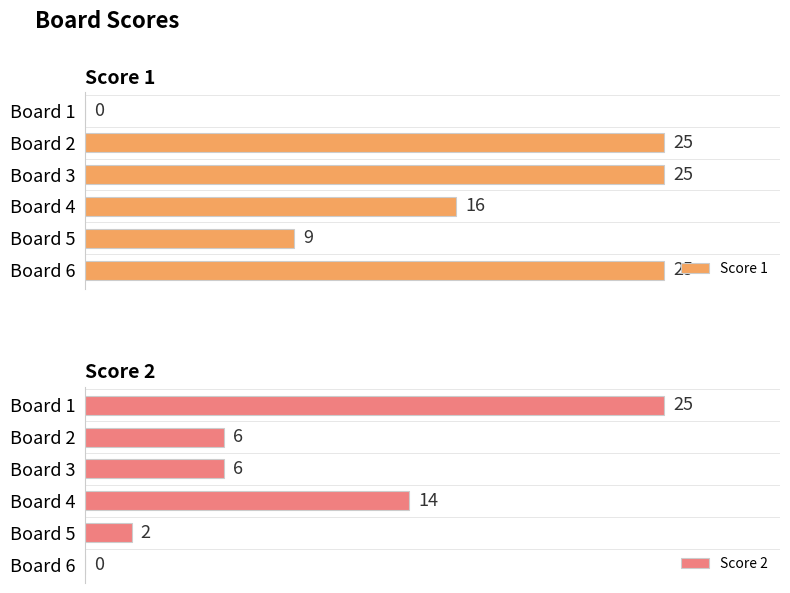

Reading left to right, extract all data points from this chart.

Score 1: 0	25	25	16	9	25
Score 2: 25	6	6	14	2	0